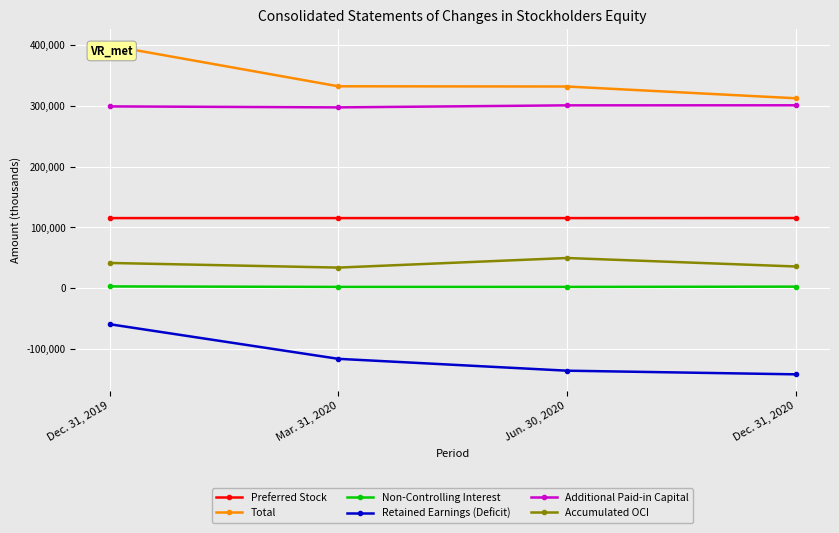

What is the total value across all series at Jun. 30, 2020?

663683